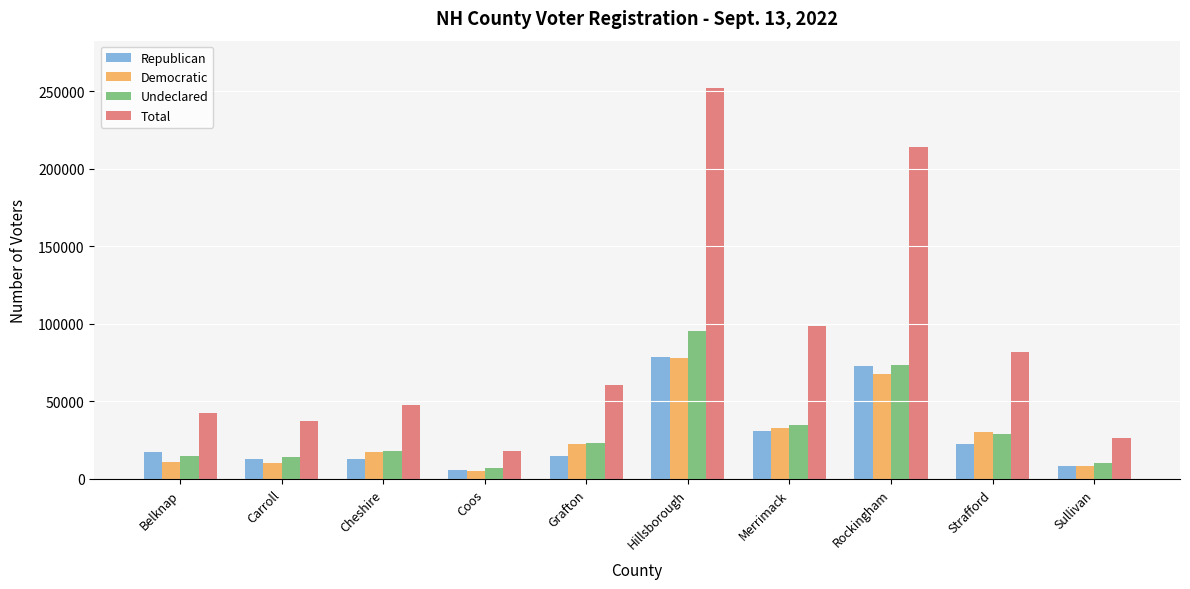

What is the sum of all Democratic values?

282356